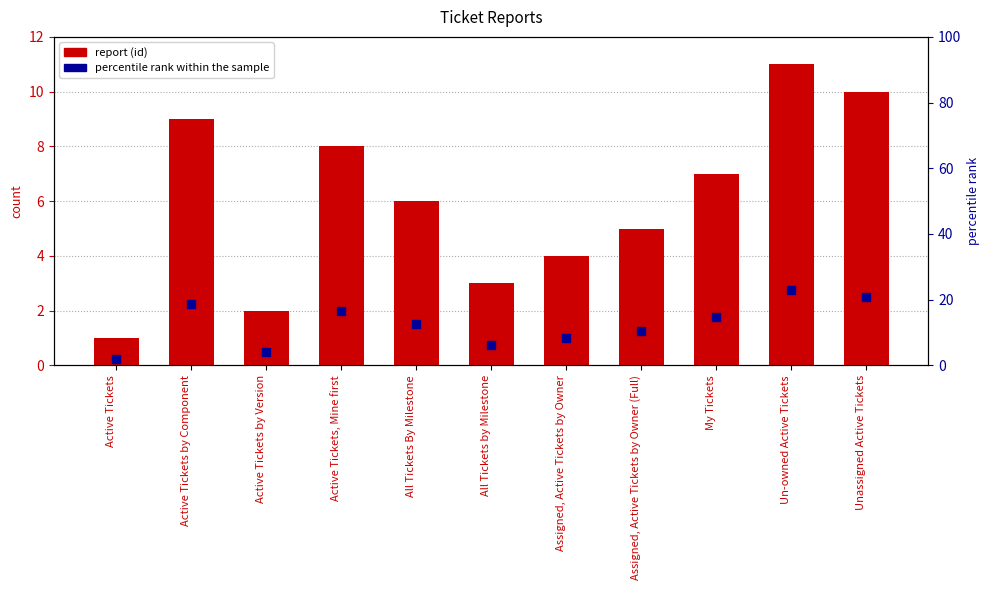

Which series has the widest spread of Y values?

report